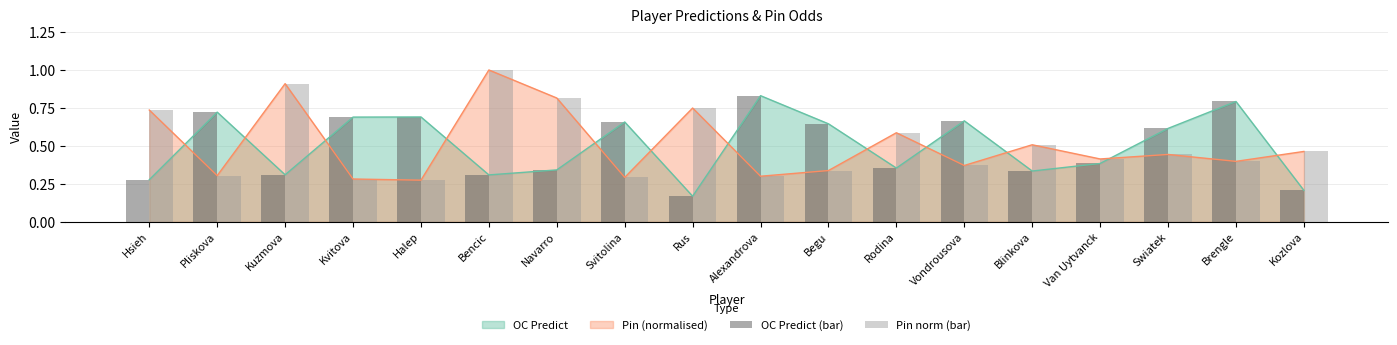

Rank the categories by Pin norm (bar) value from lowest to highest.

Halep, Kvitova, Svitolina, Alexandrova, Pliskova, Begu, Vondrousova, Brengle, Van Uytvanck, Swiatek, Kozlova, Blinkova, Rodina, Hsieh, Rus, Navarro, Kuzmova, Bencic